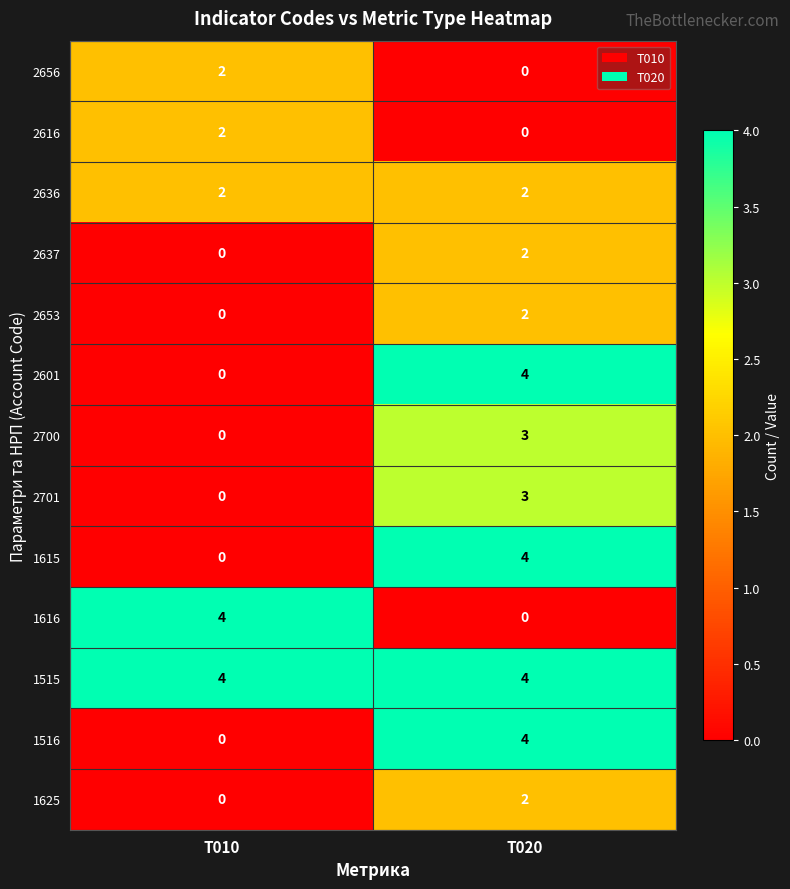

The 2700 series shows 3 at T020. True or false?

True